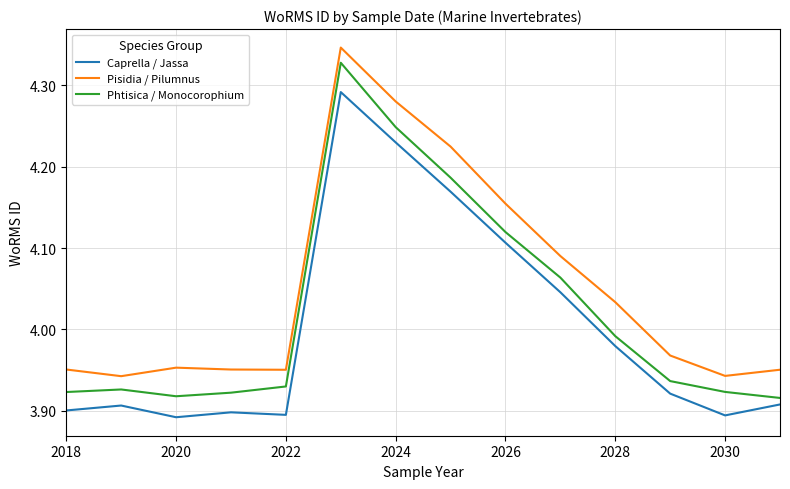

True or false: Caprella / Jassa and Phtisica / Monocorophium intersect in this chart.

False